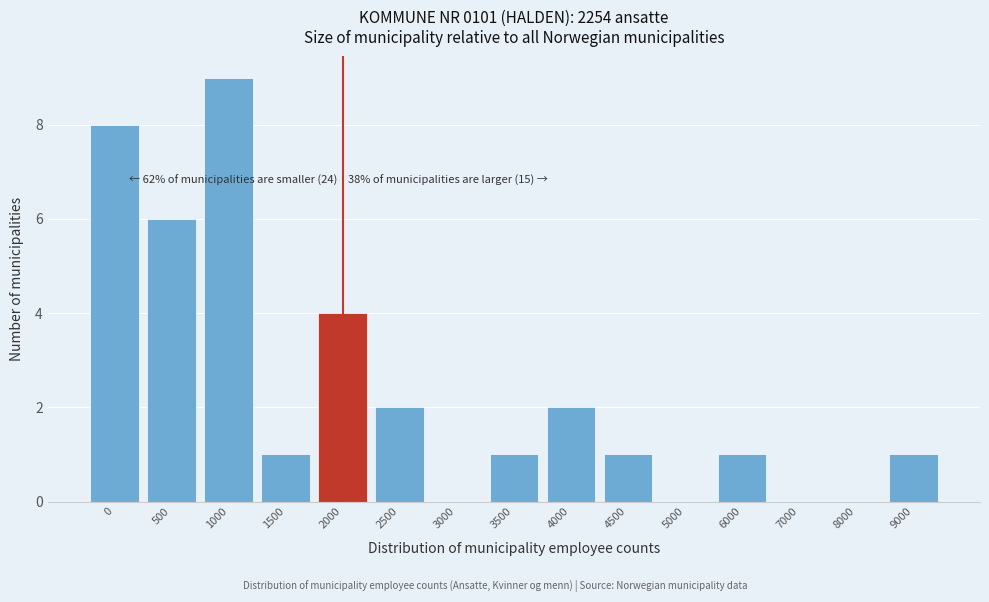

Reading left to right, list all the values displayed in this chart.

0=8	500=6	1000=9	1500=1	2000=4	2500=2	3000=0	3500=1	4000=2	4500=1	5000=0	6000=1	7000=0	8000=0	9000=1